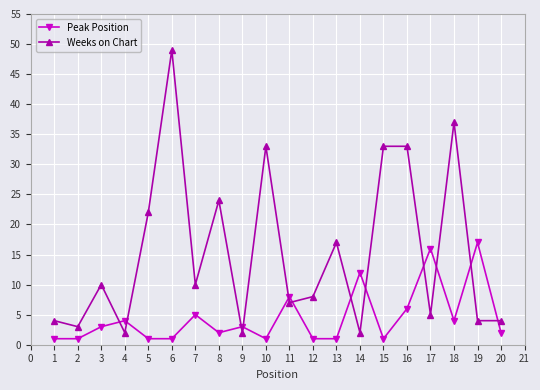

How many values in the Weeks on Chart series are below 10?

10